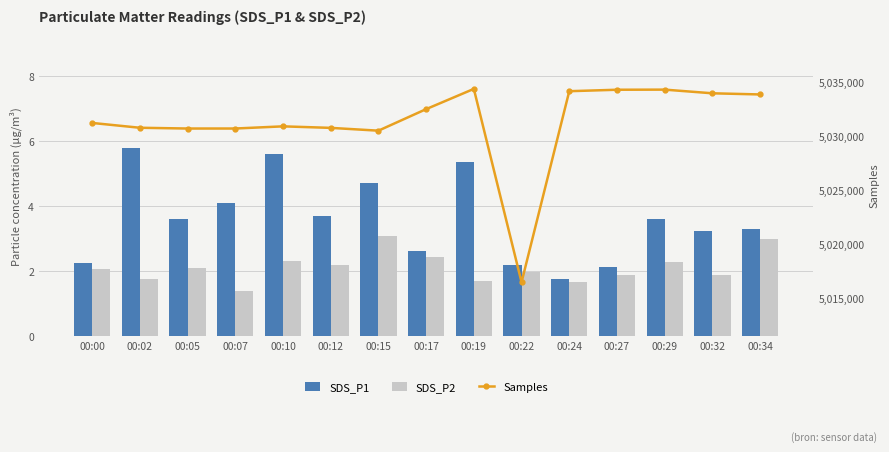

Reading left to right, what are all the values shown in this chart?

SDS_P1: 2.3	5.8	3.6	4.1	5.6	3.7	4.7	2.6	5.4	2.2	1.8	2.1	3.6	3.2	3.3
SDS_P2: 2.1	1.8	2.1	1.4	2.3	2.2	3.1	2.4	1.7	2.0	1.7	1.9	2.3	1.9	3.0
Samples: 5031224.0	5030778.0	5030707.0	5030708.0	5030908.0	5030768.0	5030508.0	5032502.0	5034377.0	5016477.0	5034163.0	5034298.0	5034309.0	5033969.0	5033862.0